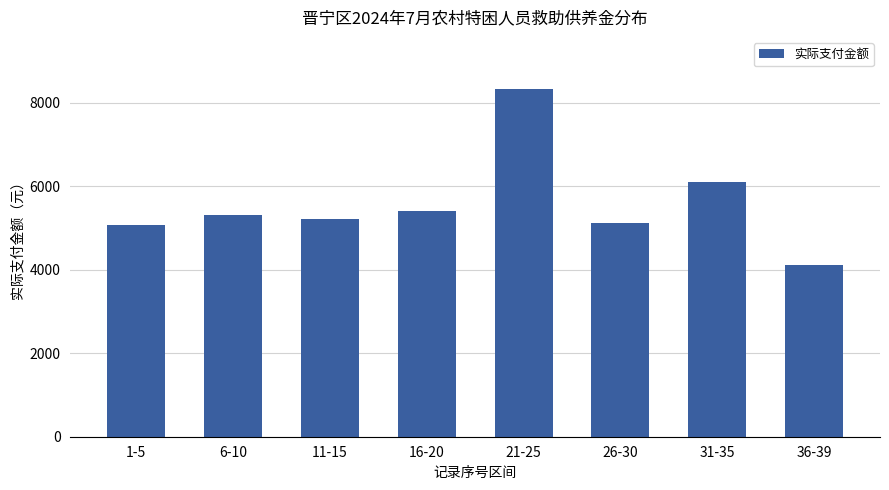

Are the bars grouped side by side (vs. stacked)?

No